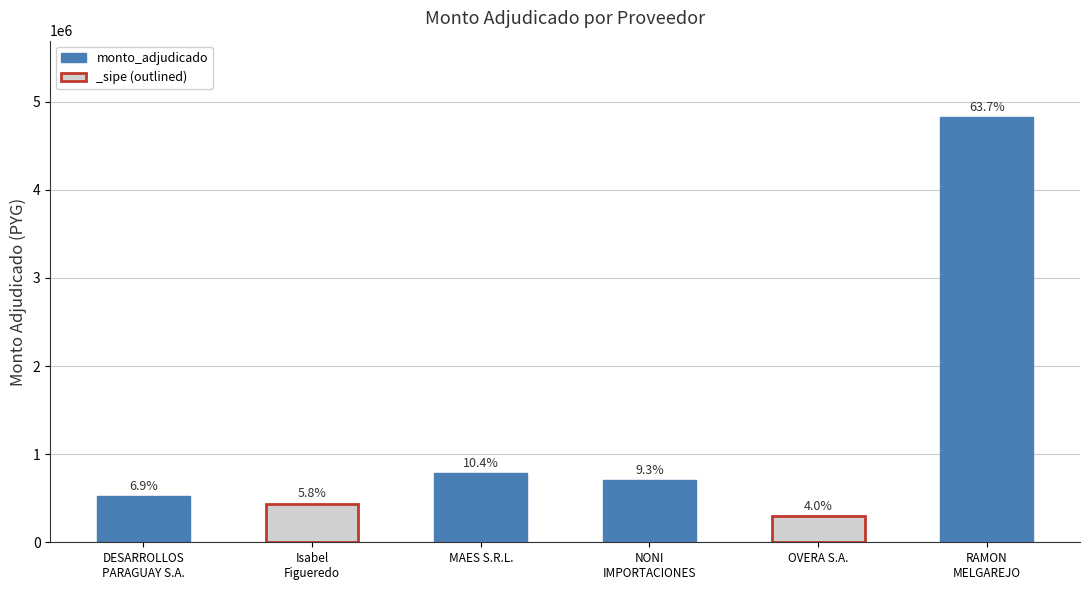

Are the bars grouped side by side (vs. stacked)?

No